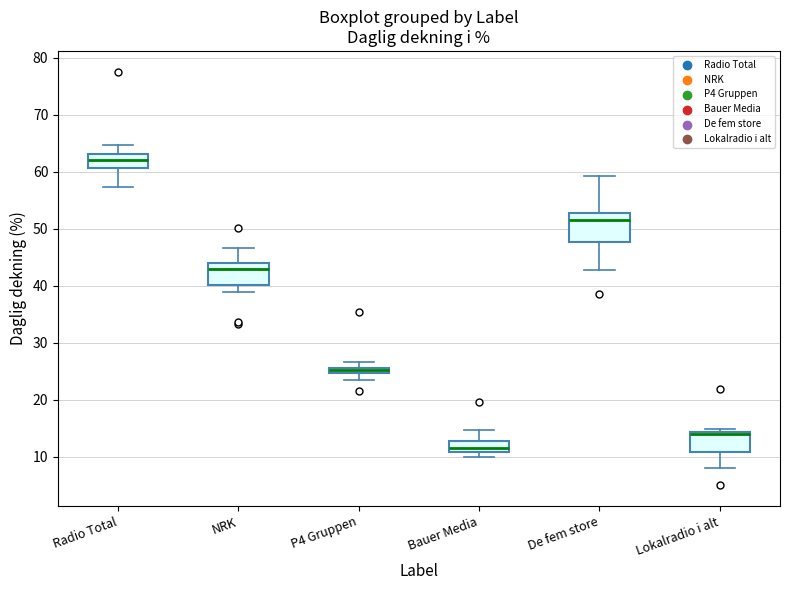

Which box is the tallest, from its lower edge to its upper edge?

De fem store